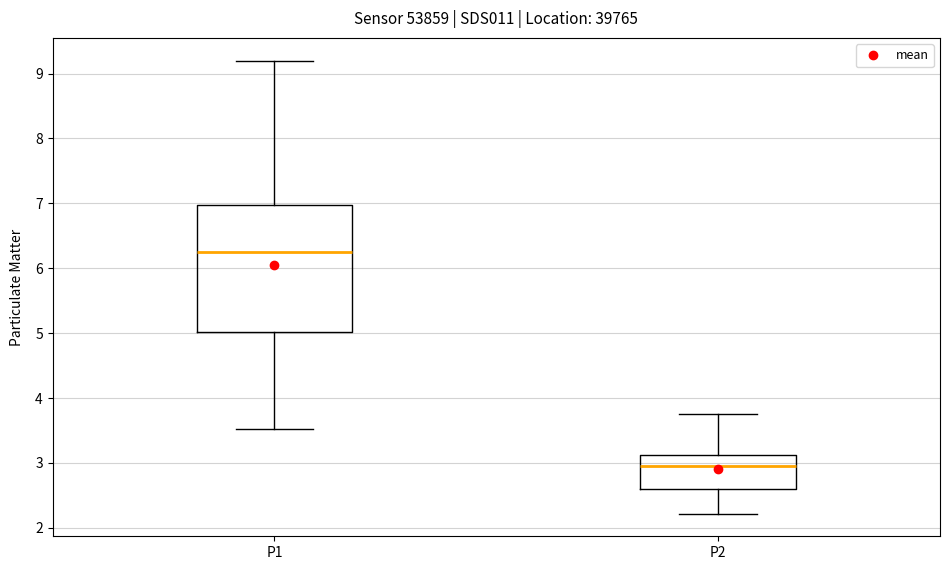

Where is the lower edge of the box for P2 on the y-axis? The values are not printed on the chart, so give them approximately, as read against the axis.

2.6